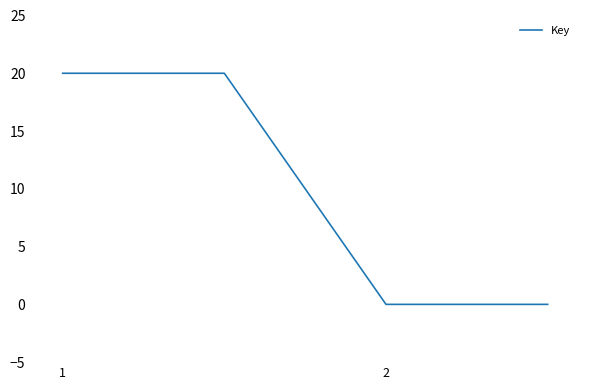

How many lines are shown in the chart?

1